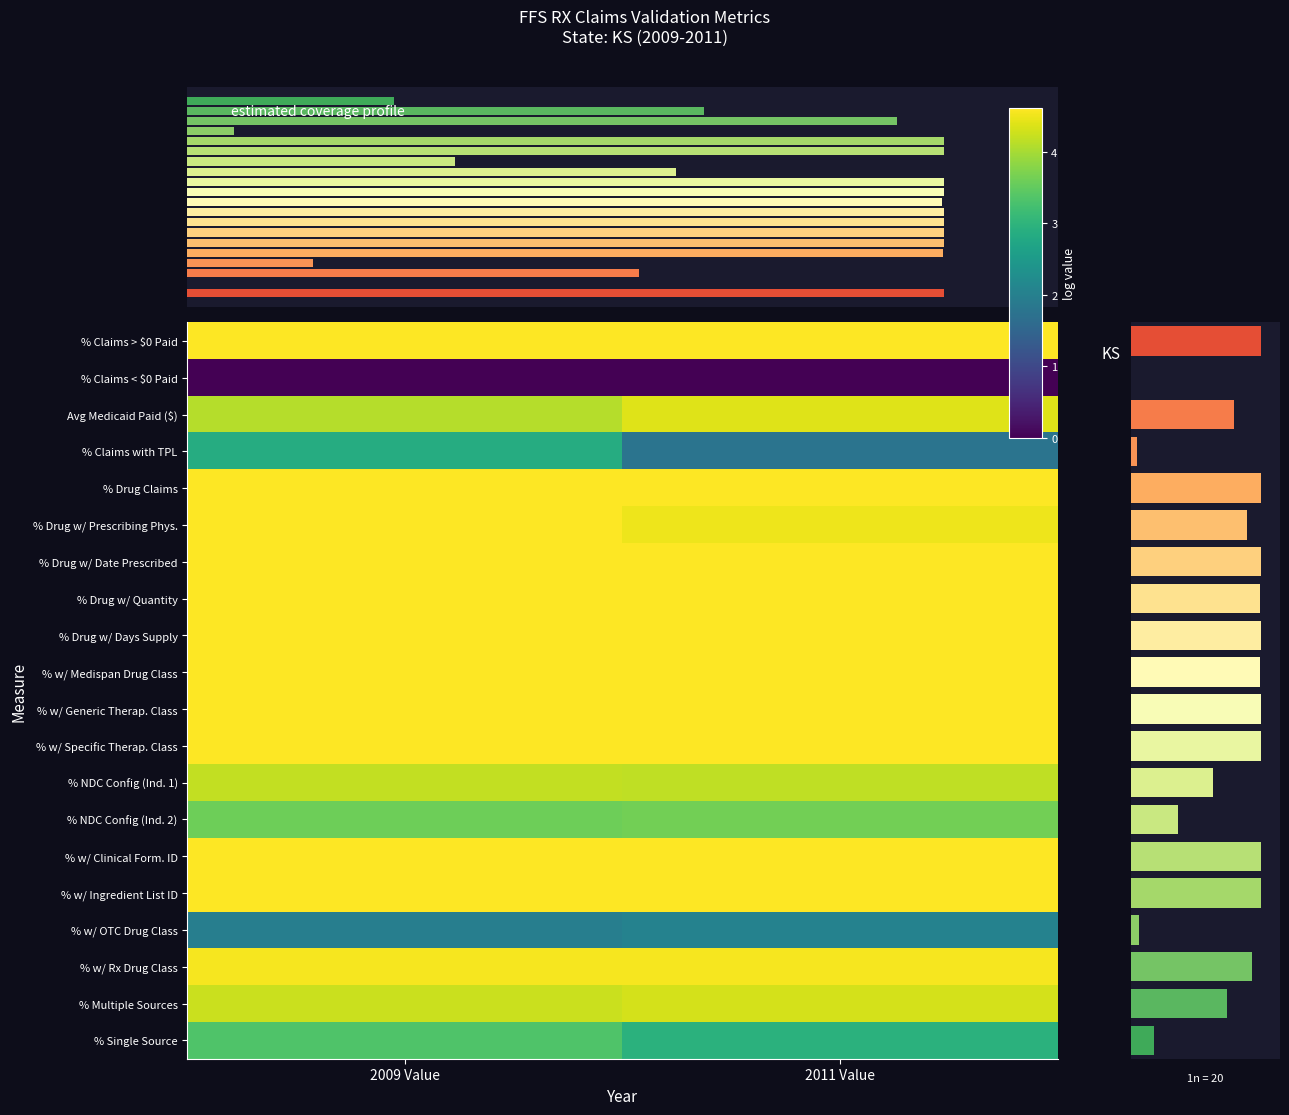

What is the maximum value for % Drug w/ Days Supply?

4.6